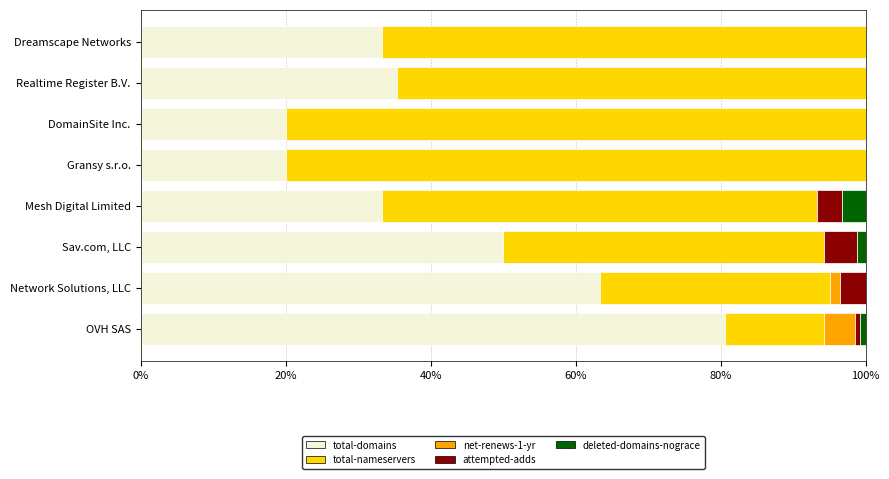

True or false: total-domains has a value of 35.7 at Gransy s.r.o..

False